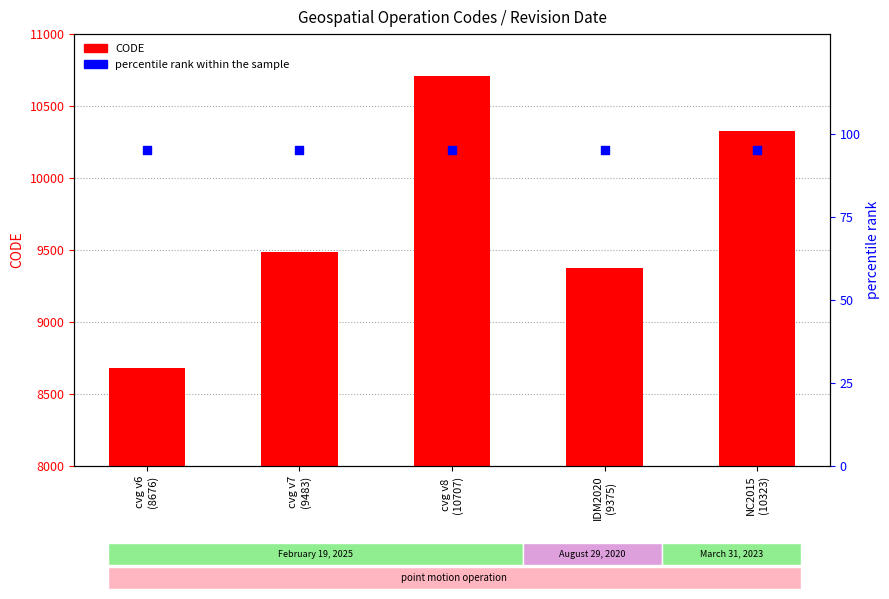

What are all the series names shown in the legend?

CODE, percentile rank within the sample